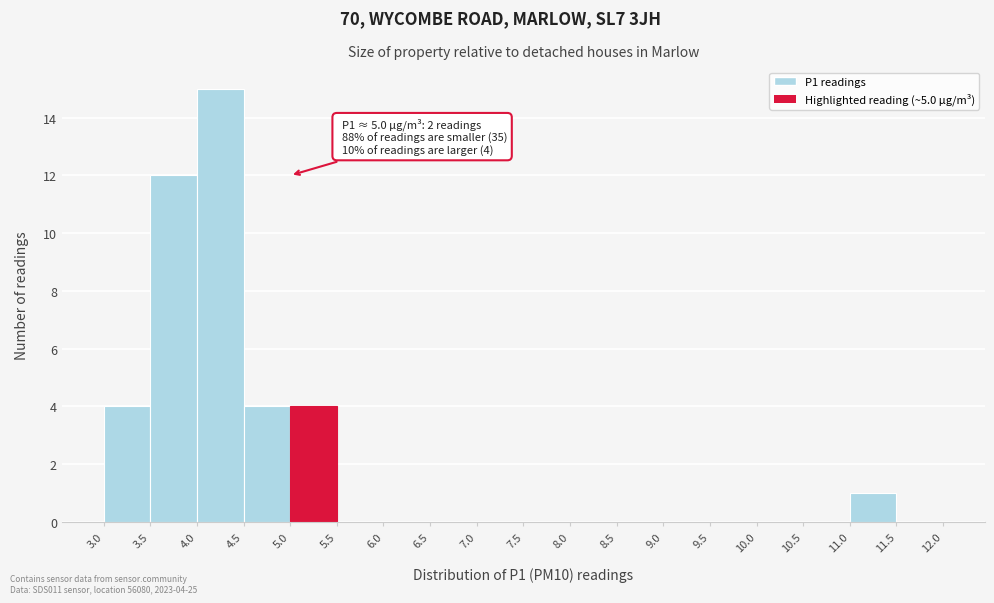

Which range on the x-axis has the tallest bar?

4.0 to 4.5